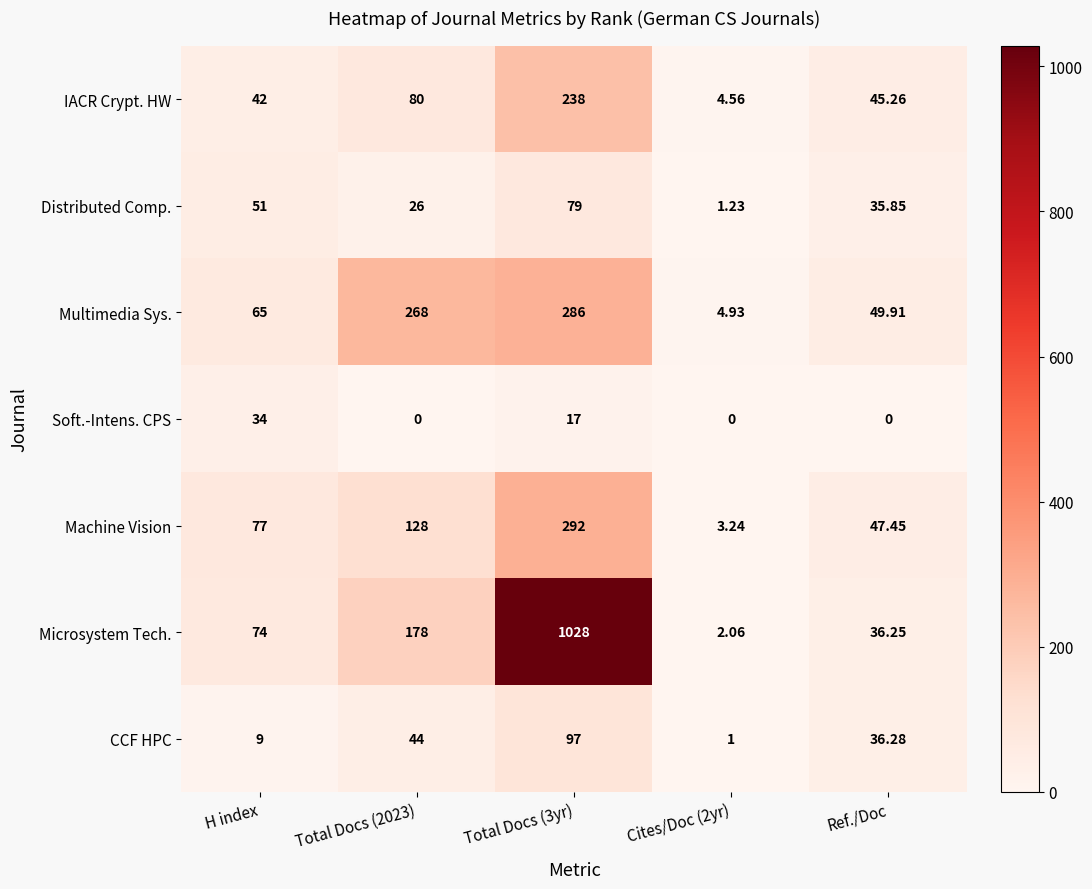

At Cites/Doc (2yr), list the series in order from smallest to largest.

Soft.-Intens. CPS, CCF HPC, Distributed Comp., Microsystem Tech., Machine Vision, IACR Crypt. HW, Multimedia Sys.